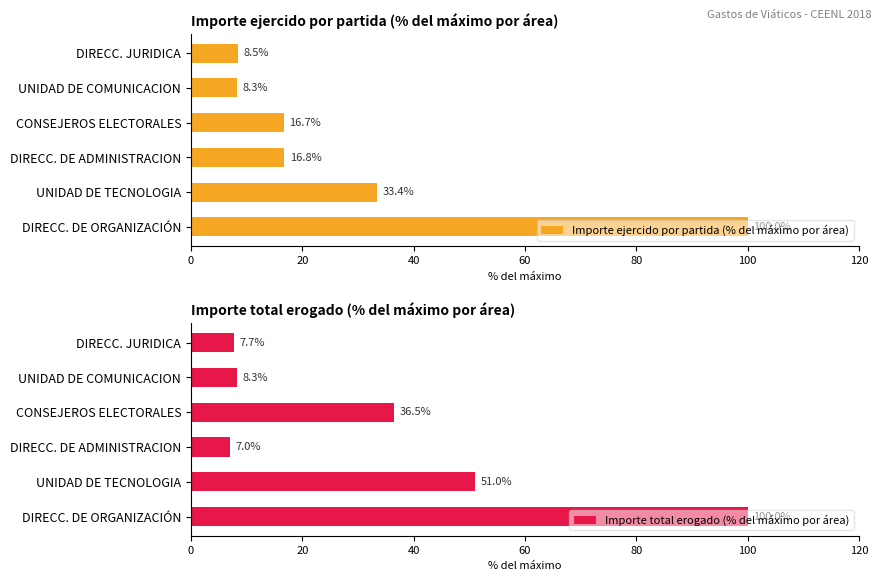

What is the difference between the maximum and minimum values in the Importe ejercido por partida (% del máximo por área) series?

91.7